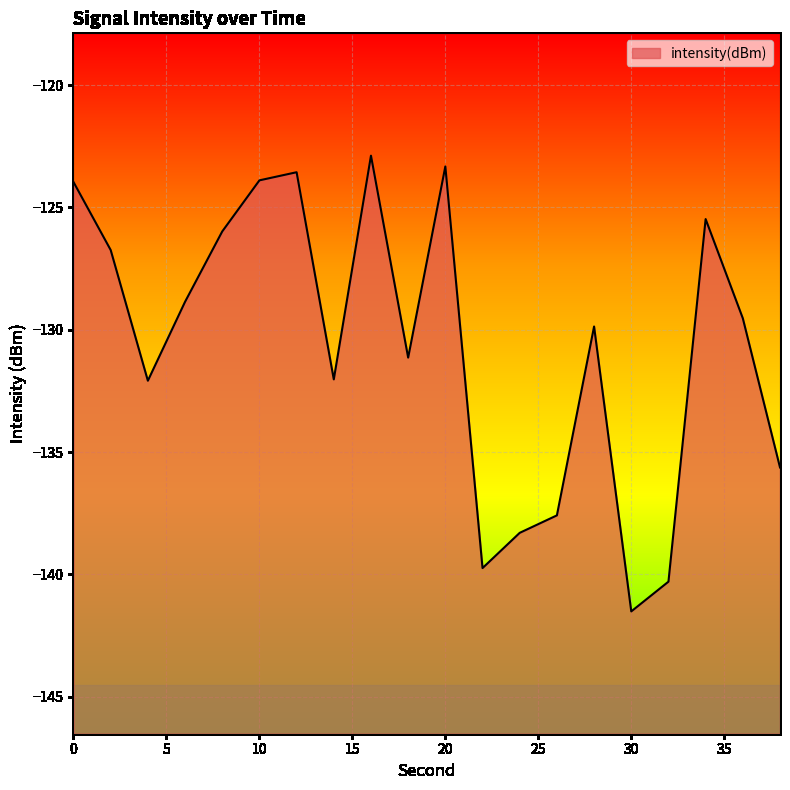

At which category does the data reach its first local valley?

4